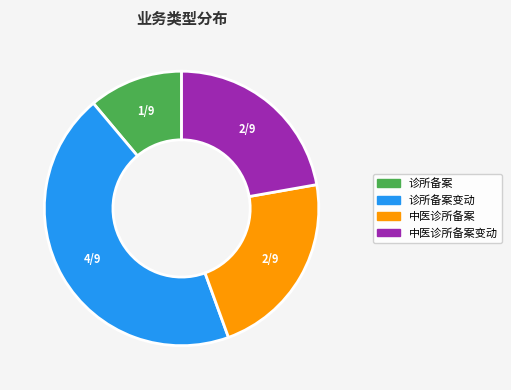

Is there a majority slice in this chart?

No